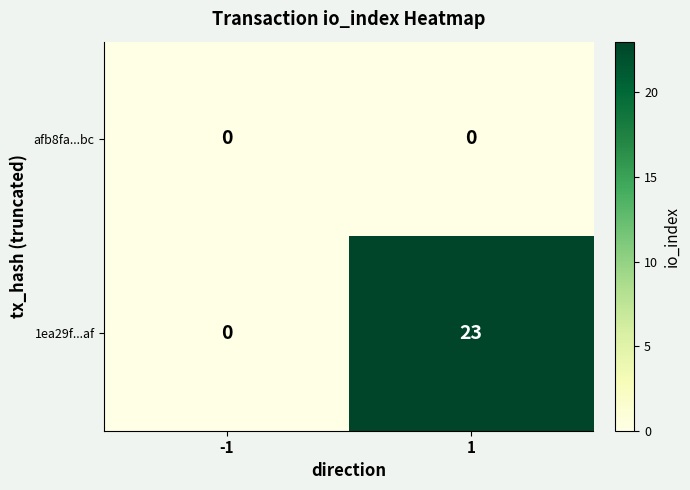

What is the approximate value of 1ea29f...af at 1, to the nearest 10?

20